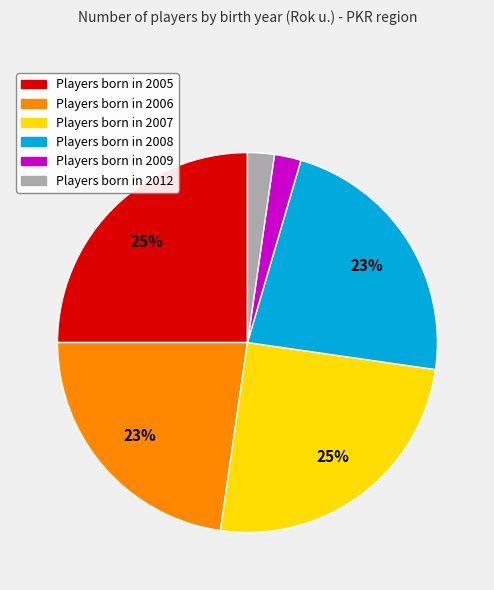

Is there any slice that represents more than half of the pie?

No